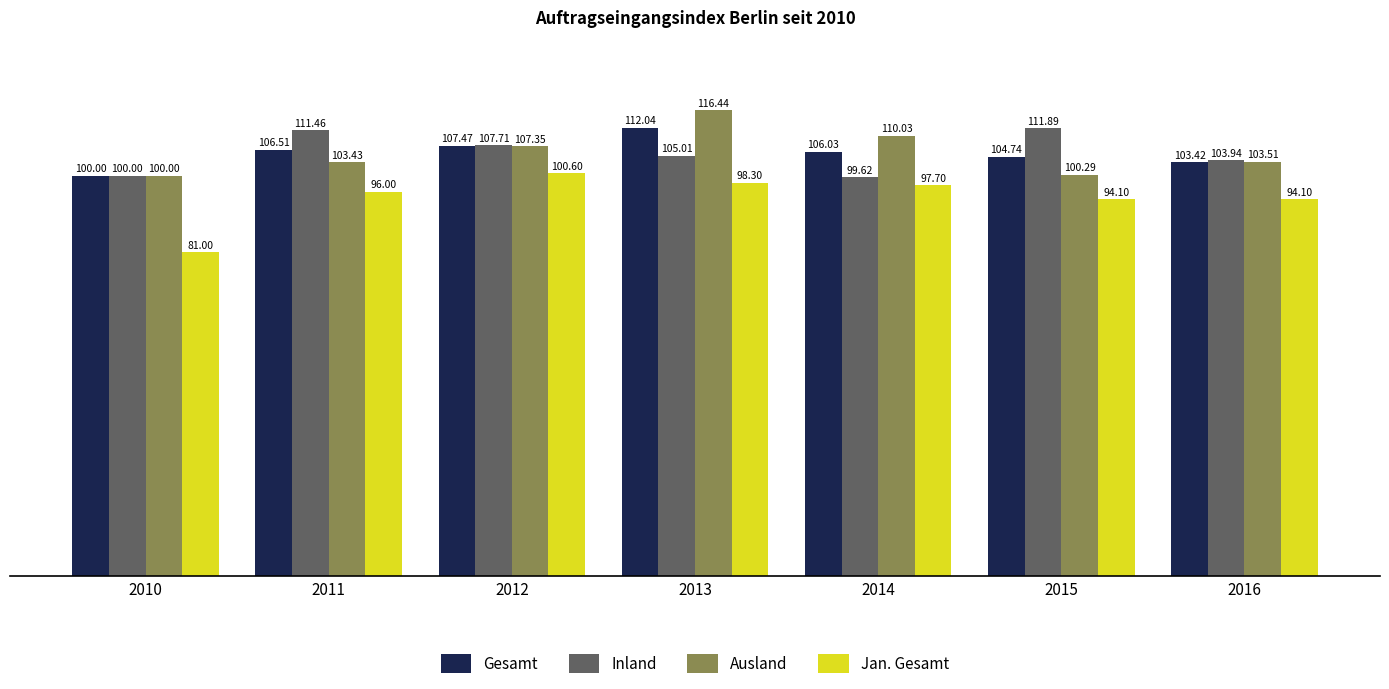

What is the total value across all series at 2014?

413.4